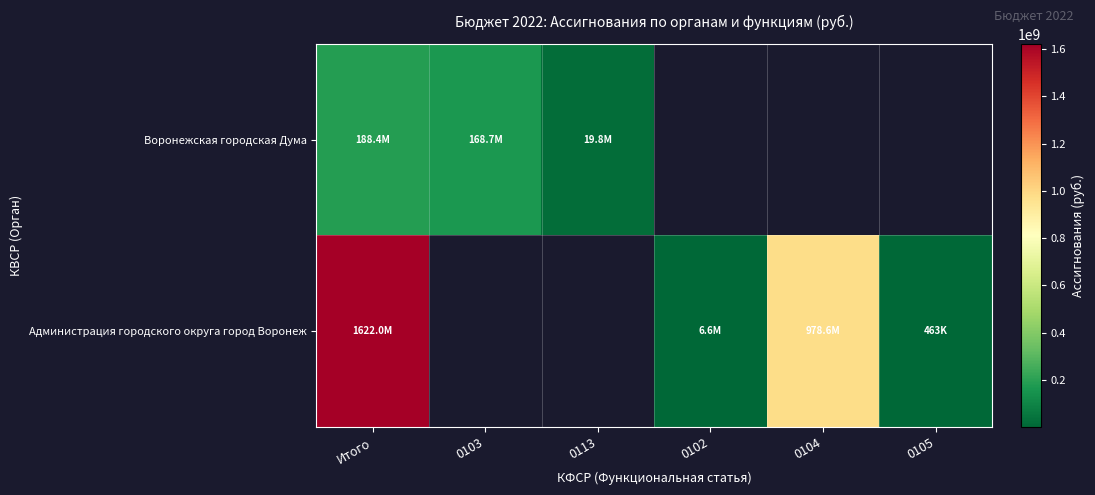

At which category is the sum across all series the highest?

Итого